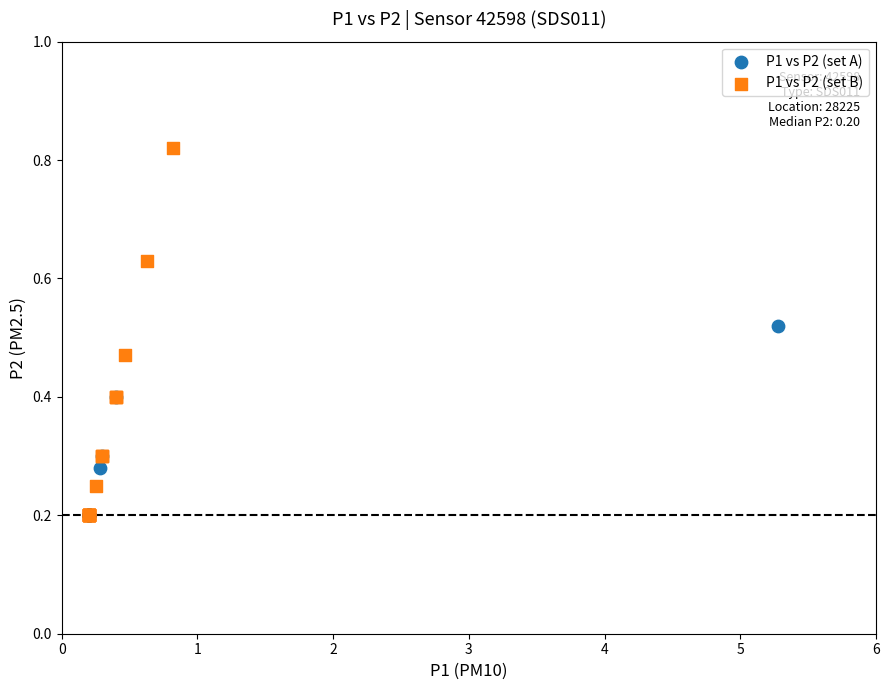

What are all the series names shown in the legend?

P1 vs P2 (set A), P1 vs P2 (set B)